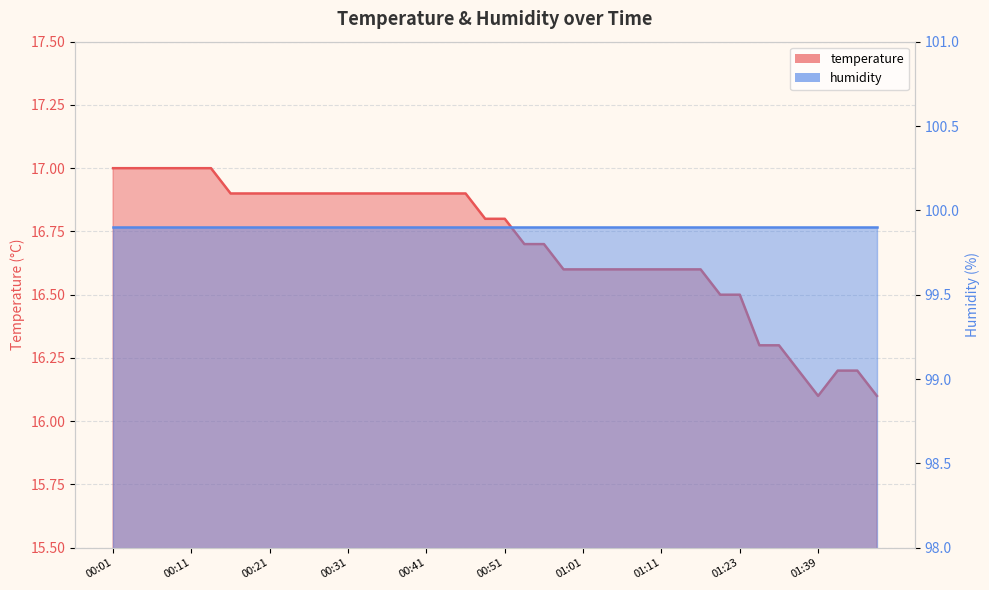

True or false: there are more than 0 points higher than both neighbors.

False